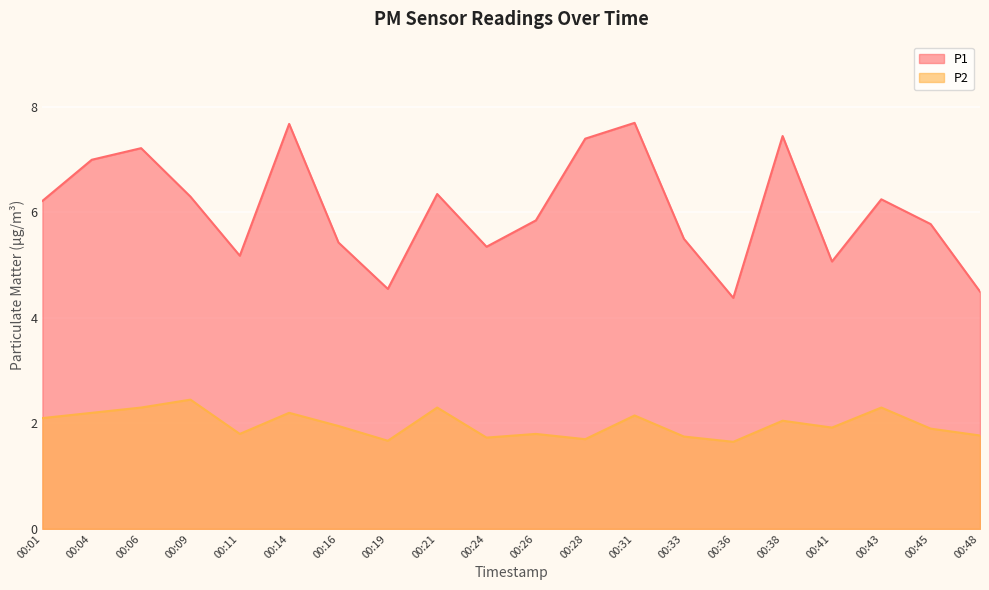

What is the difference between the P2 values at 00:16 and 00:21?

0.3